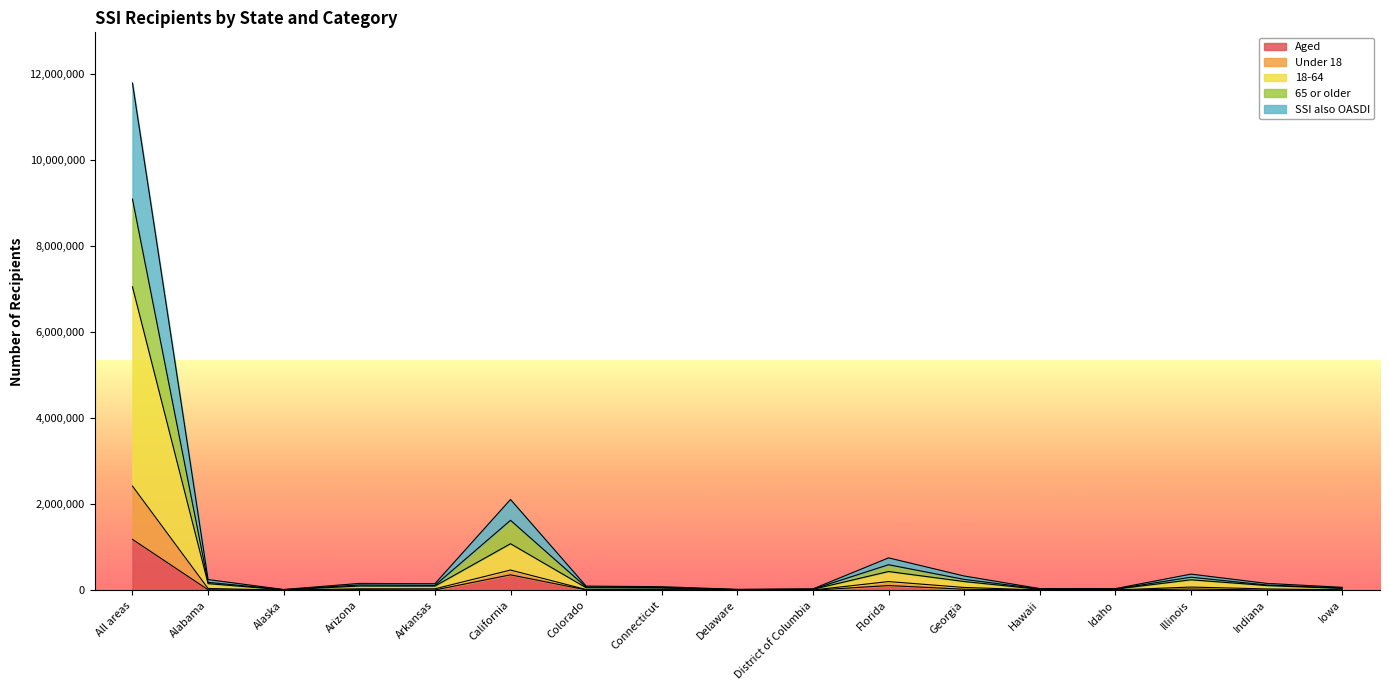

What is the maximum value for Aged?

1183853